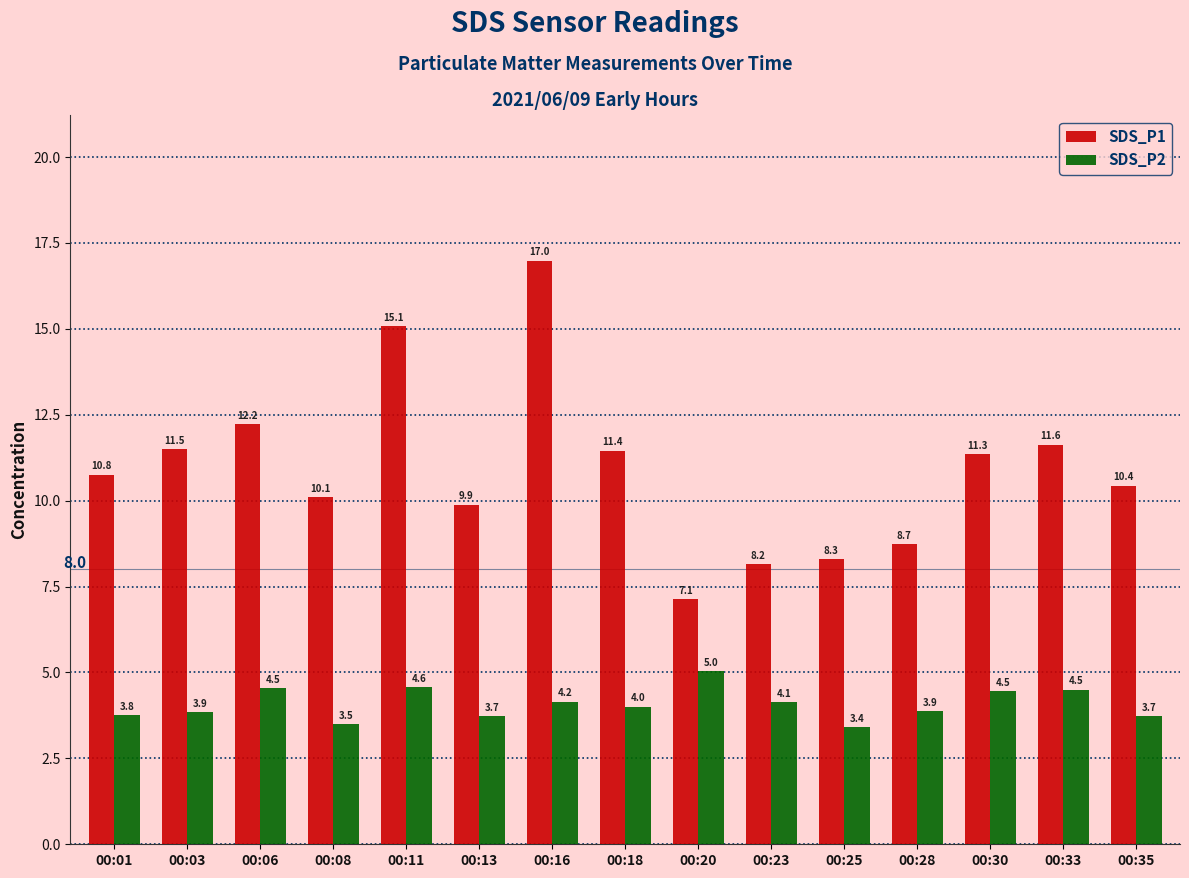

What is the highest value of the SDS_P2 series?

5.0